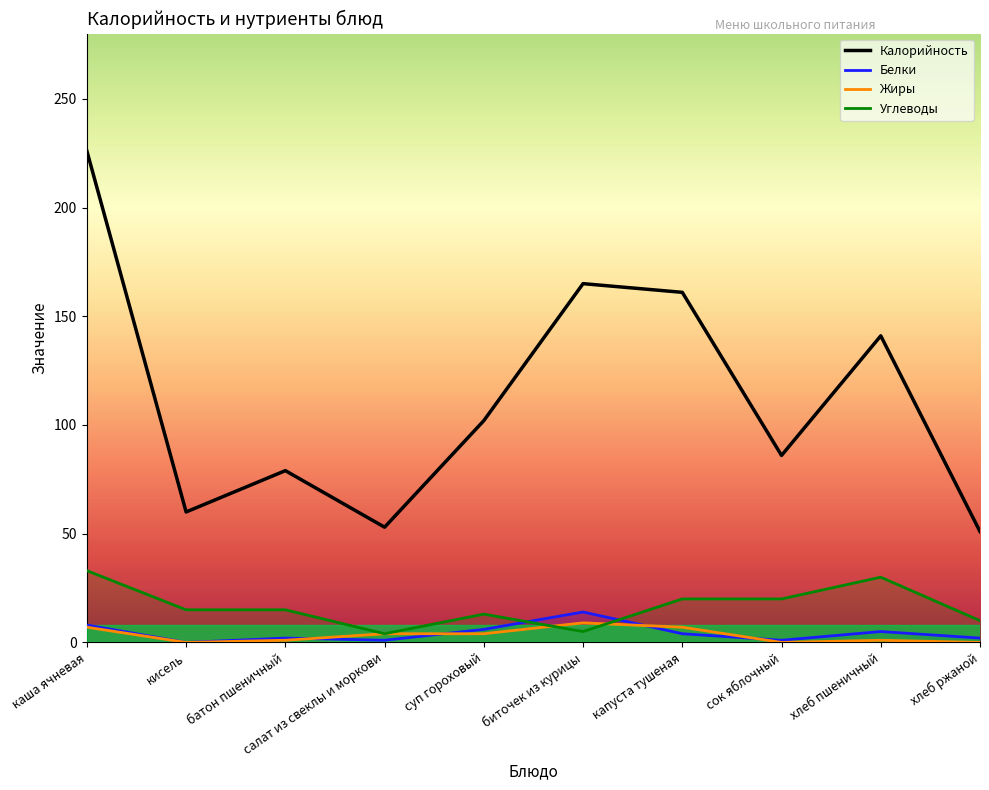

Between батон пшеничный and хлеб ржаной, which series saw the biggest shift?

Калорийность